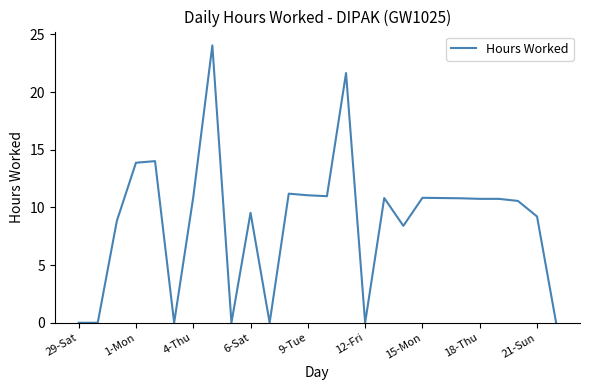

What is the difference between the maximum and minimum values?

24.0